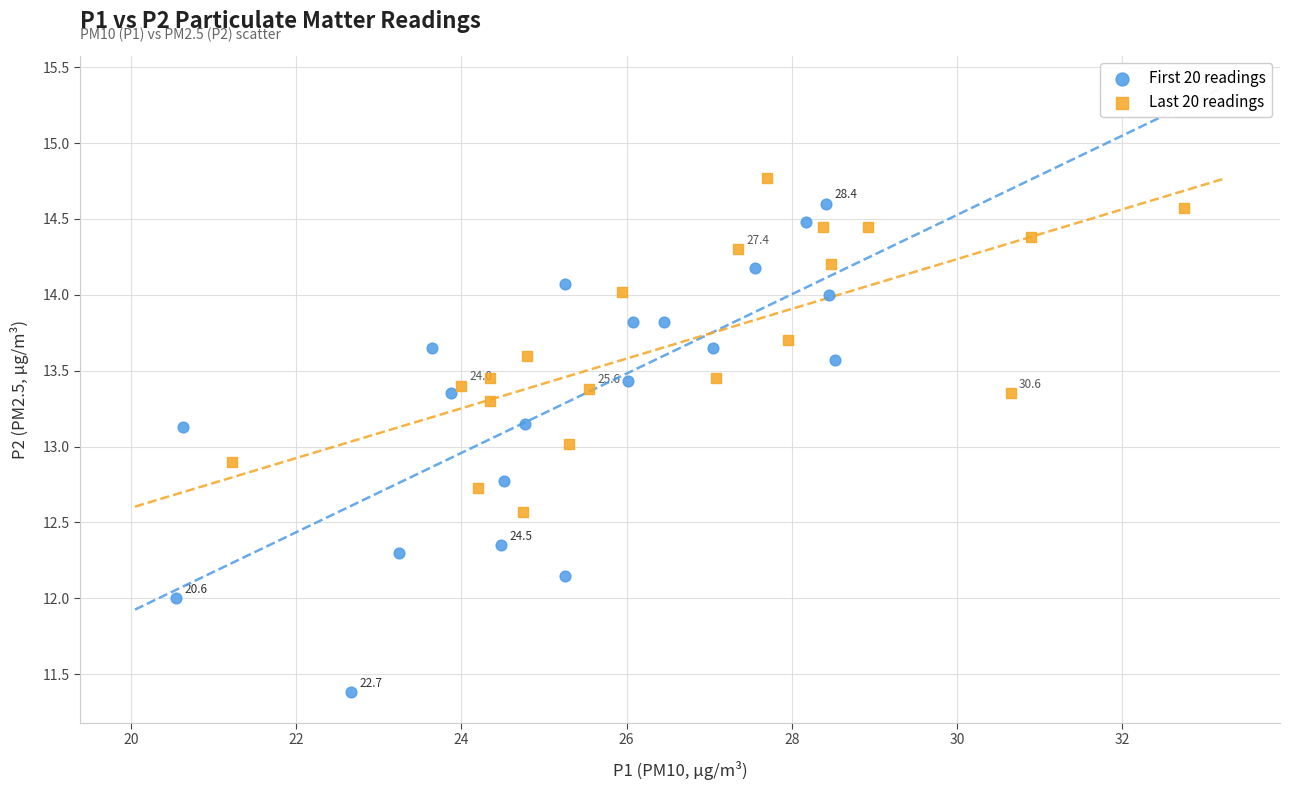

Which series has the widest spread of Y values?

First 20 readings